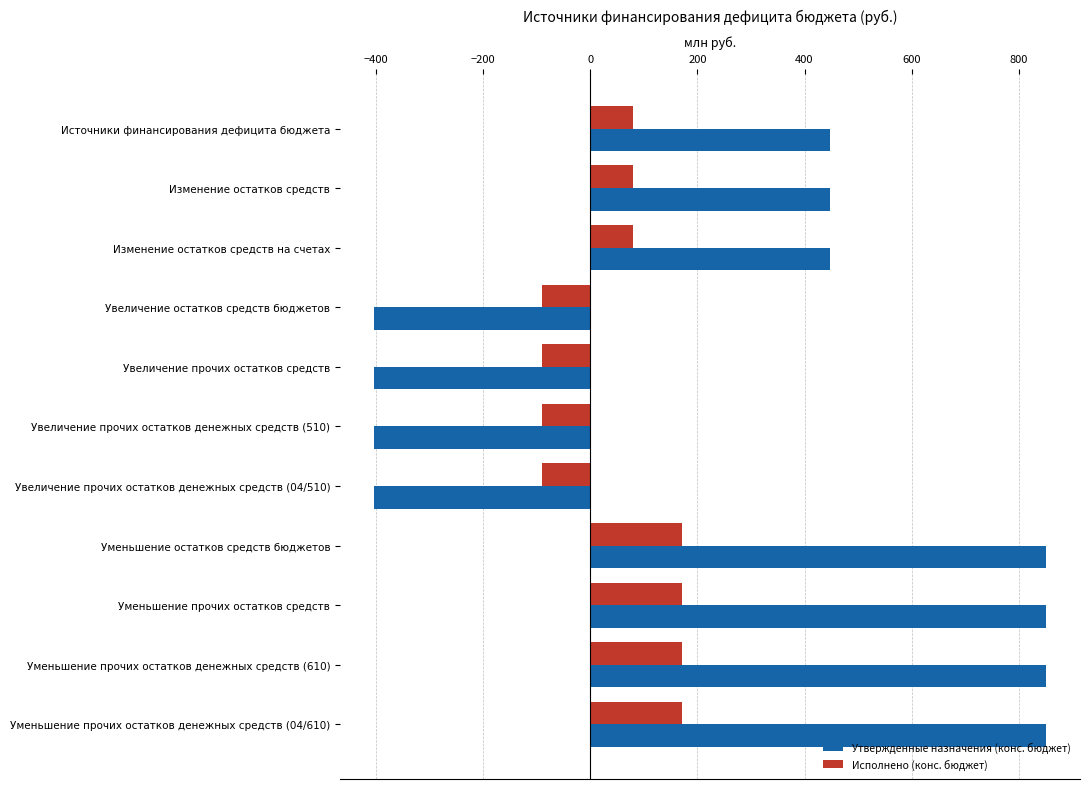

What is the total value across all series at Уменьшение остатков средств бюджетов?

1022.1